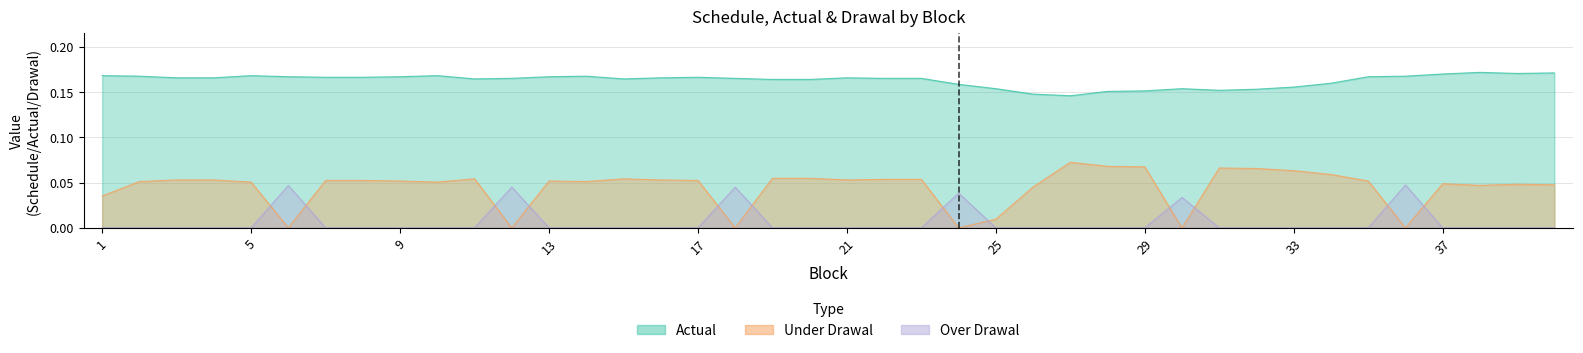

How many lines are shown in the chart?

3